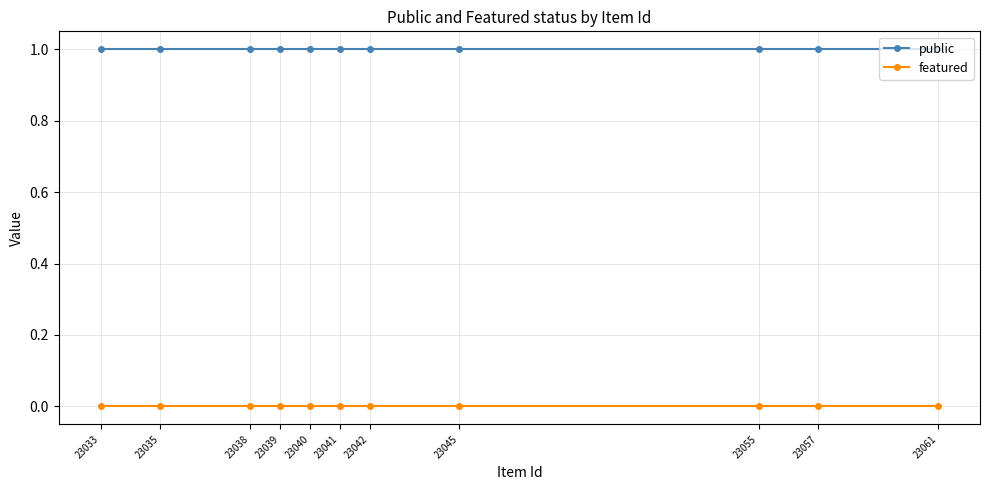

List the series in order of their peak value, highest first.

public, featured